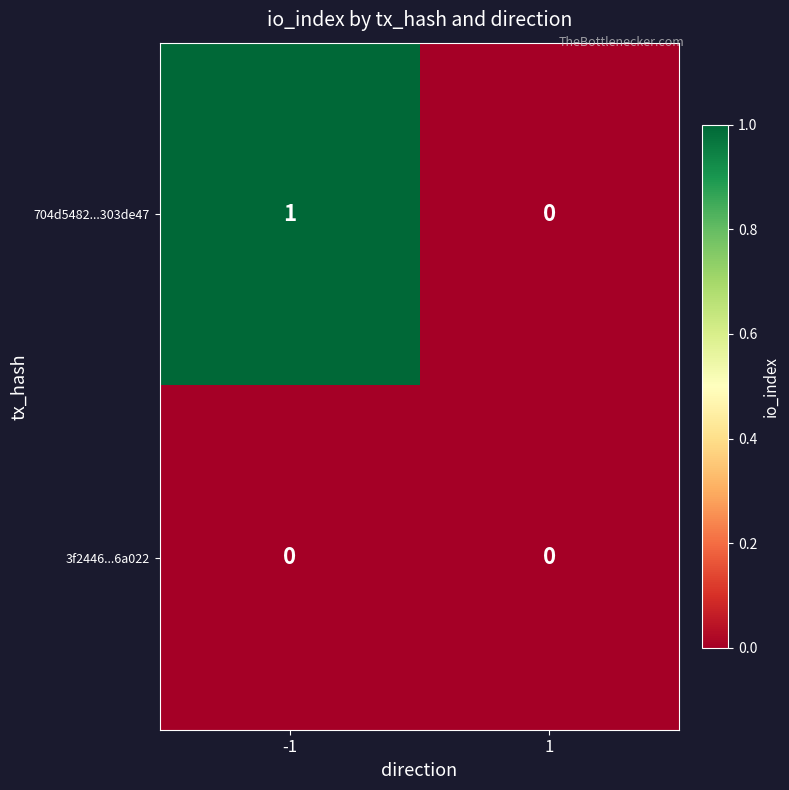

Rank the series by their maximum value, from lowest to highest.

3f2446...6a022, 704d5482...303de47